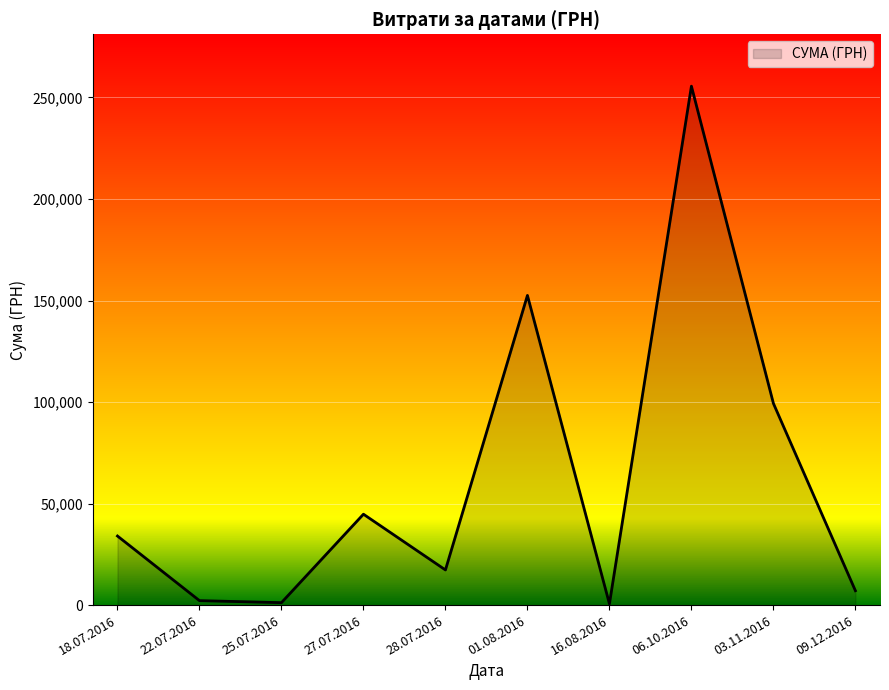

Between 09.12.2016 and 18.07.2016, which is larger?

18.07.2016